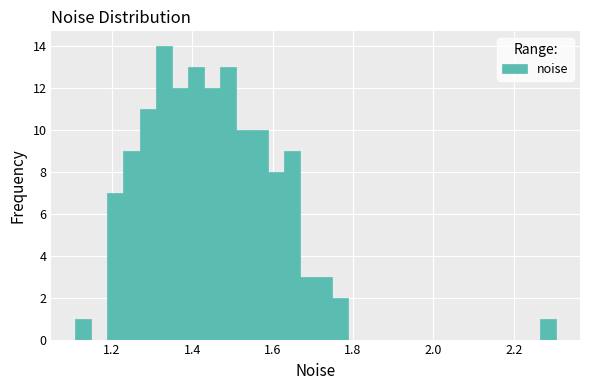

Around what value on the x-axis is the tallest bar? Give the approximate position of its centre, as read against the axis.

1.32